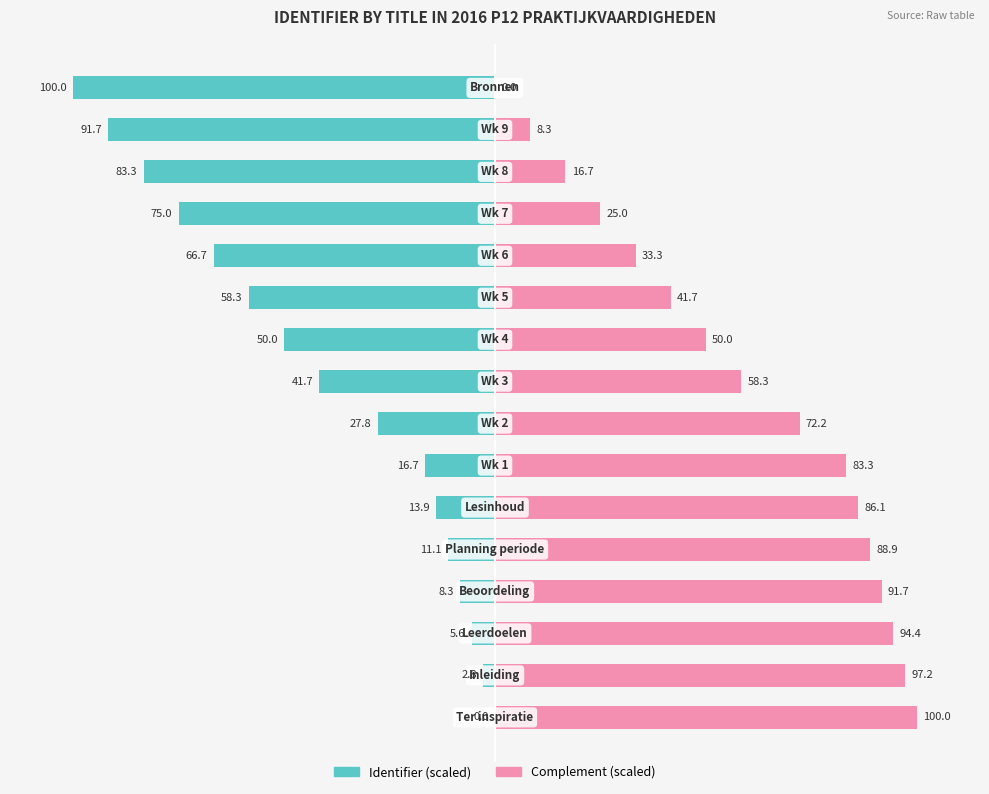

Is it true that Complement (scaled) equals 100.0 at 0?

True